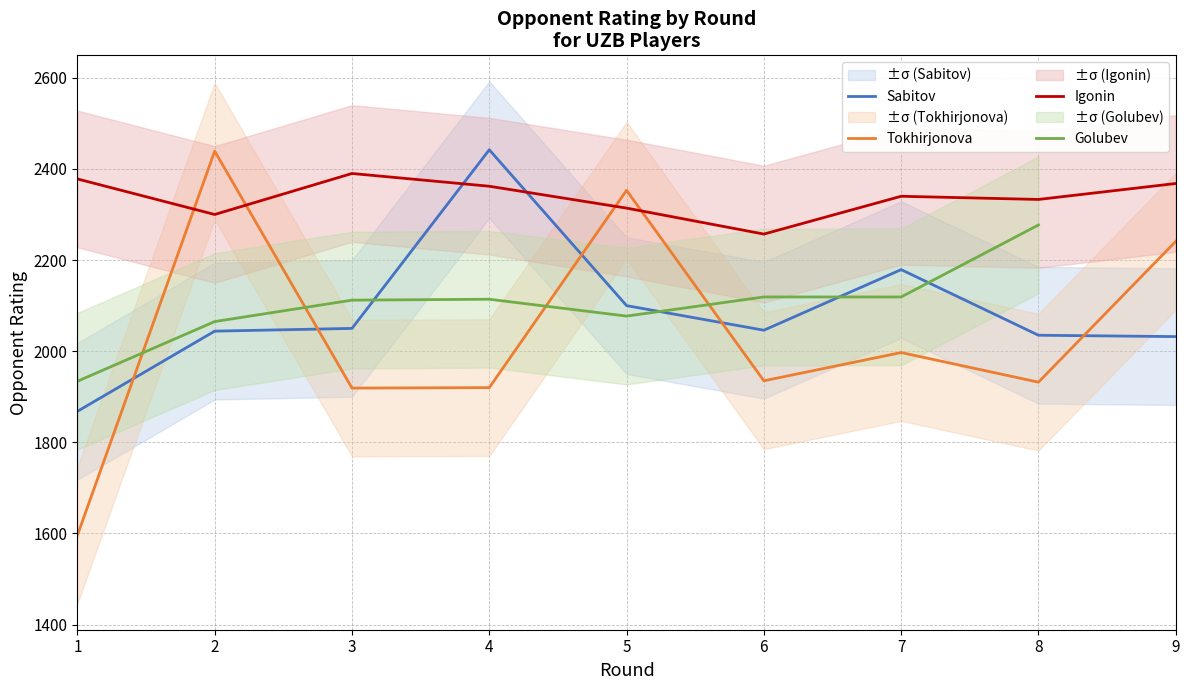

What is the value of the Igonin point at the 7th from the left?

2340.0